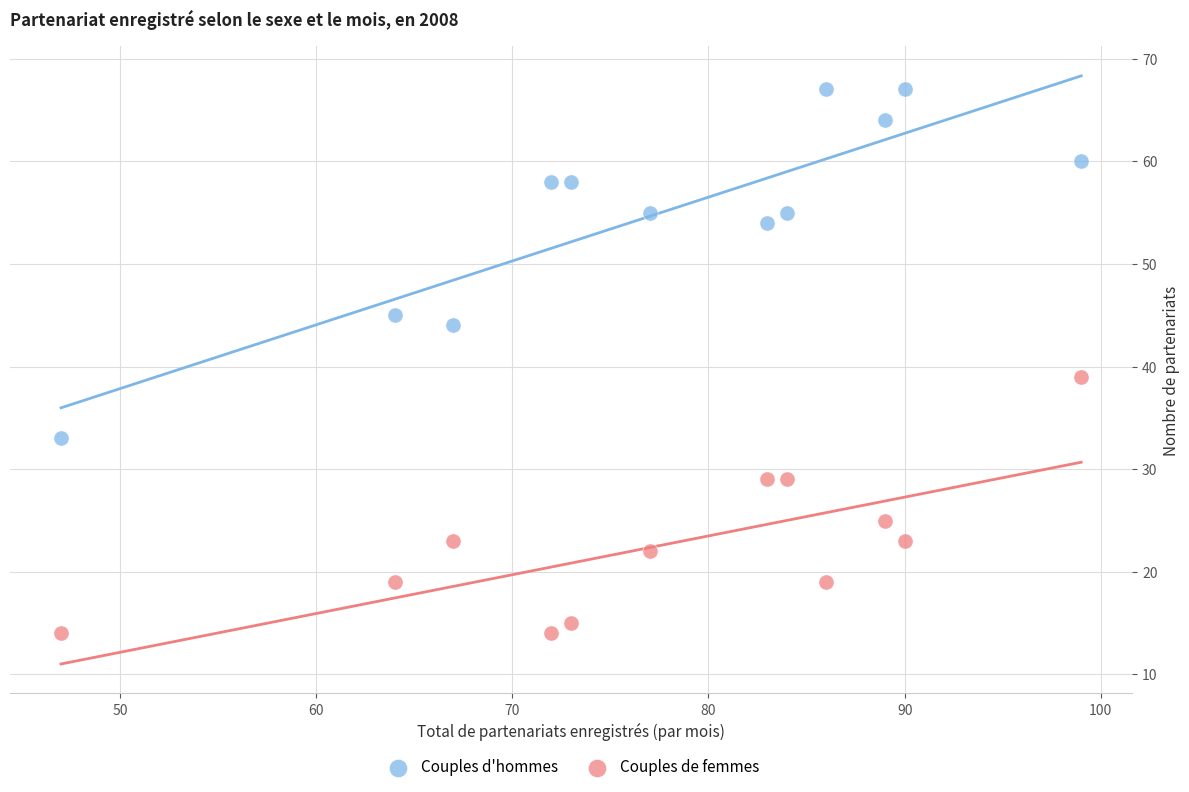

Which series reaches the maximum Y coordinate?

Couples d'hommes